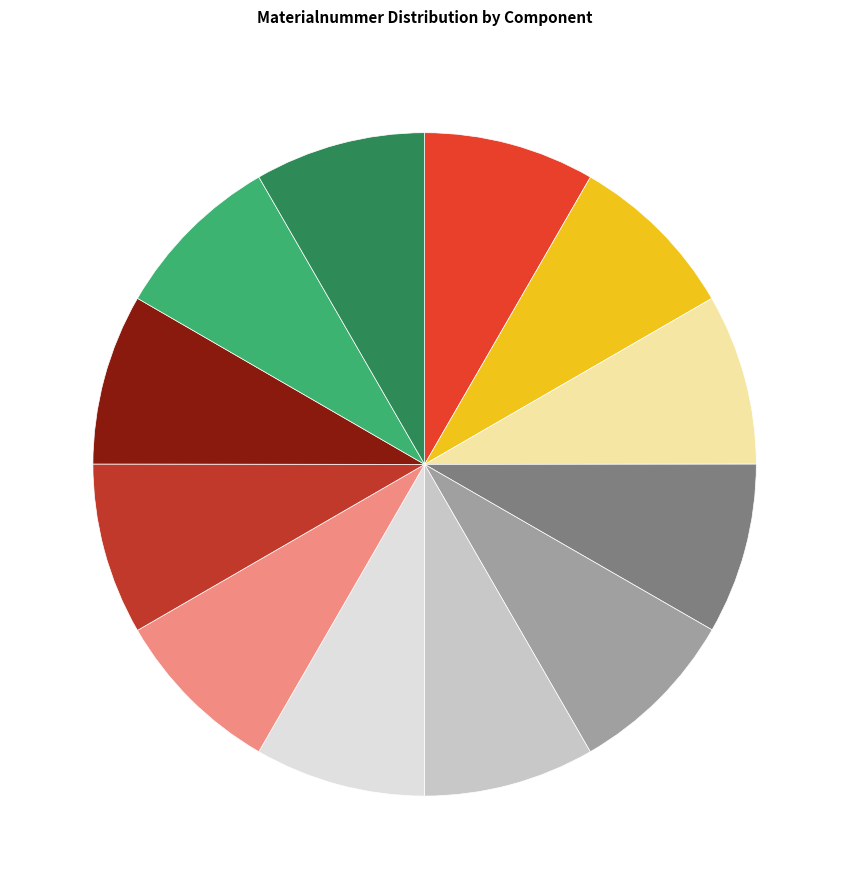

Does any single category account for the majority?

No